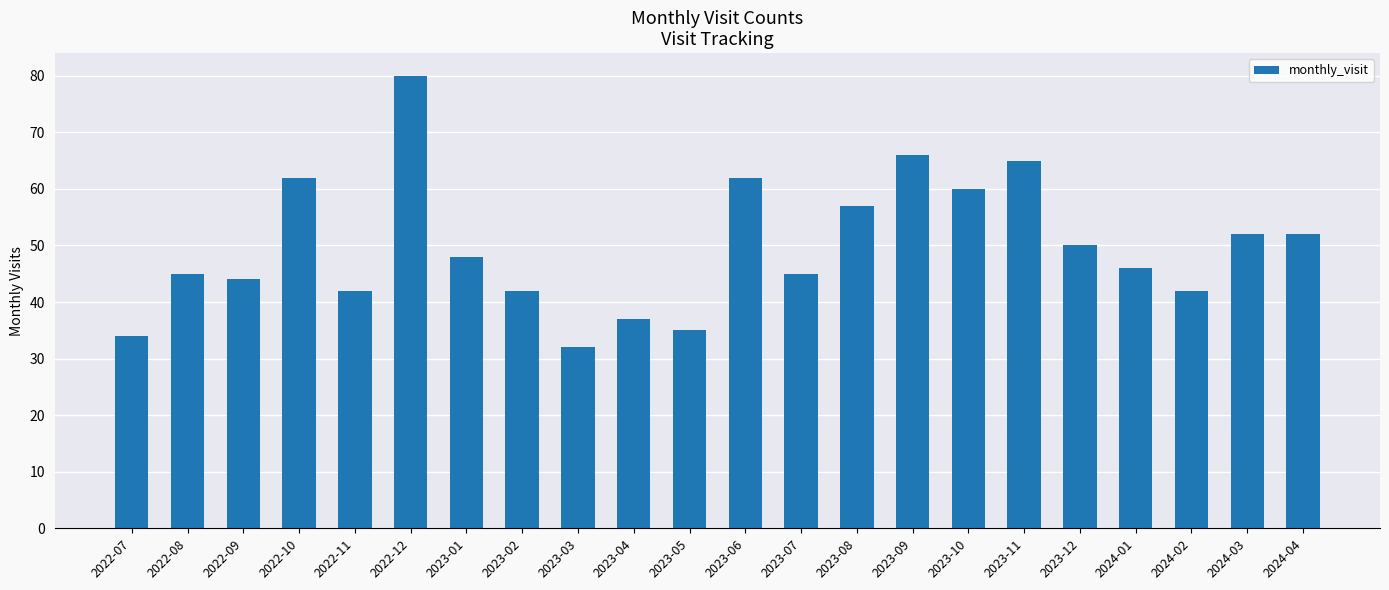

What is the difference between the maximum and minimum values?

48